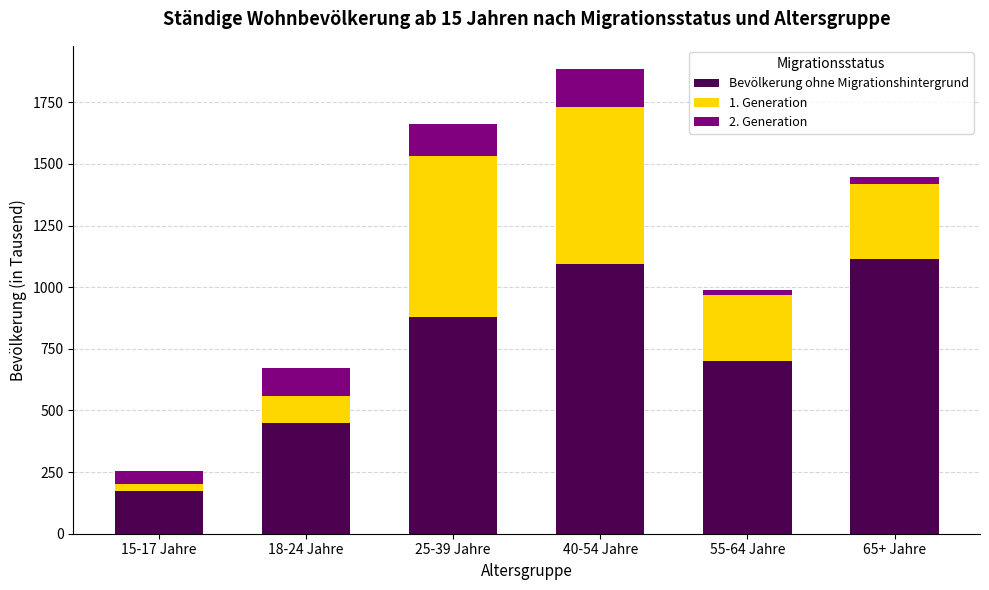

Reading left to right, list the values for the Bevölkerung ohne Migrationshintergrund series.

15-17 Jahre=171.4	18-24 Jahre=447.3	25-39 Jahre=880.7	40-54 Jahre=1096.1	55-64 Jahre=702.3	65+ Jahre=1115.9